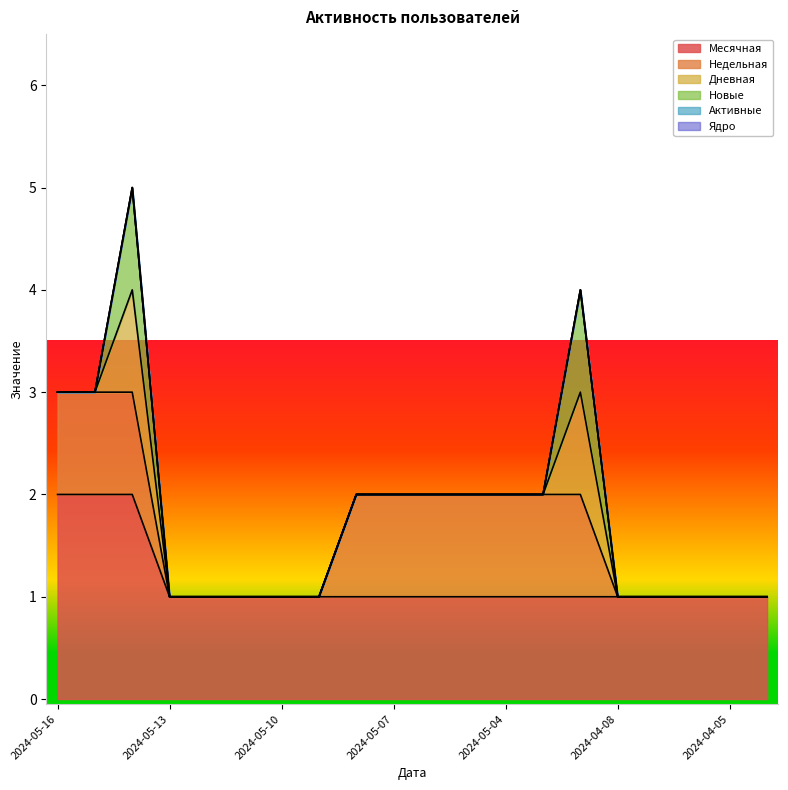

Which series changed the most between 2024-05-11 and 2024-05-03?

Недельная